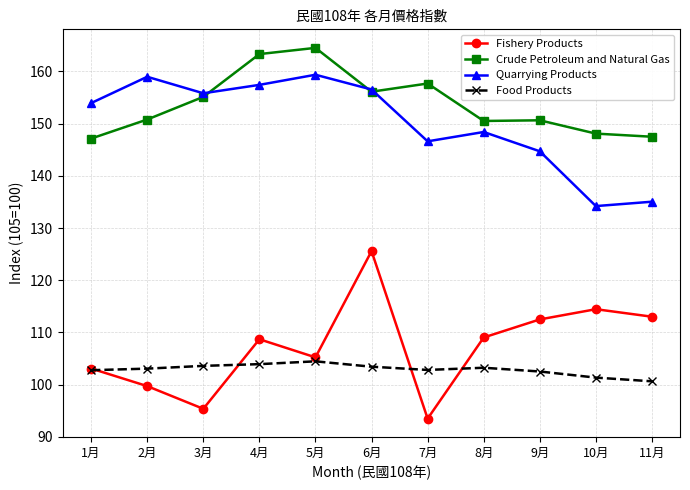

True or false: Fishery Products and Crude Petroleum and Natural Gas intersect in this chart.

False